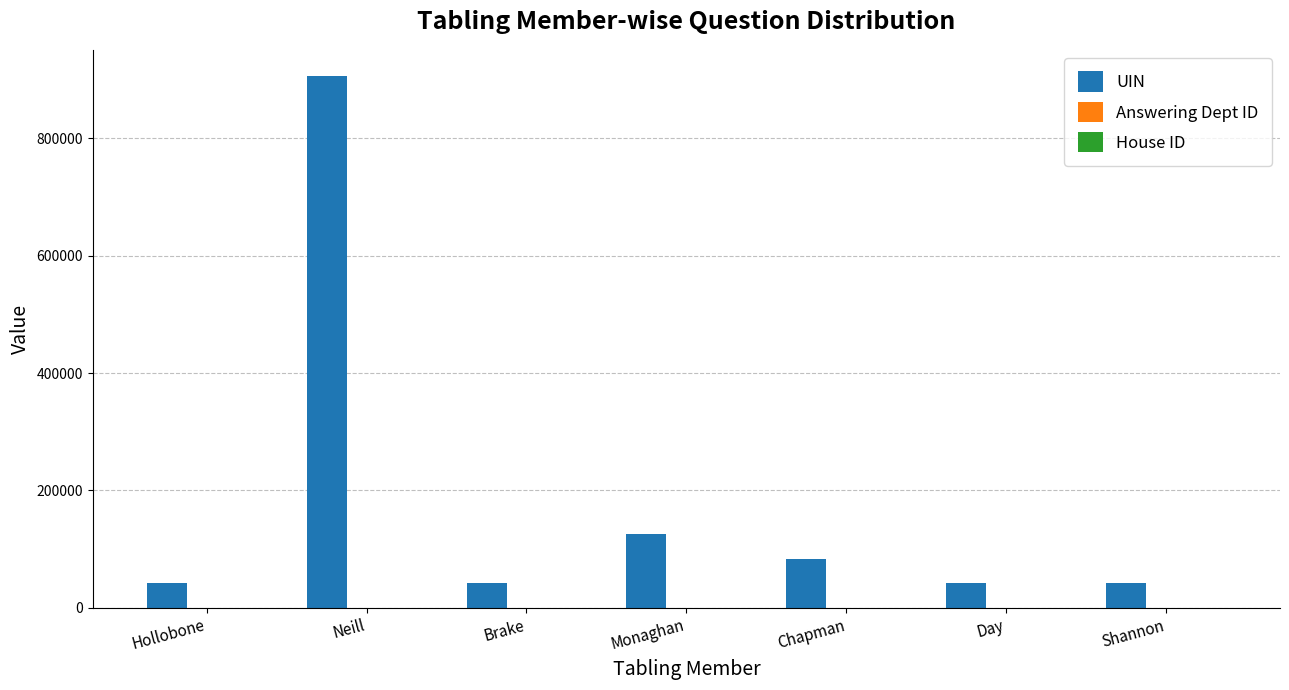

What is the total value across all series at Brake?

41977